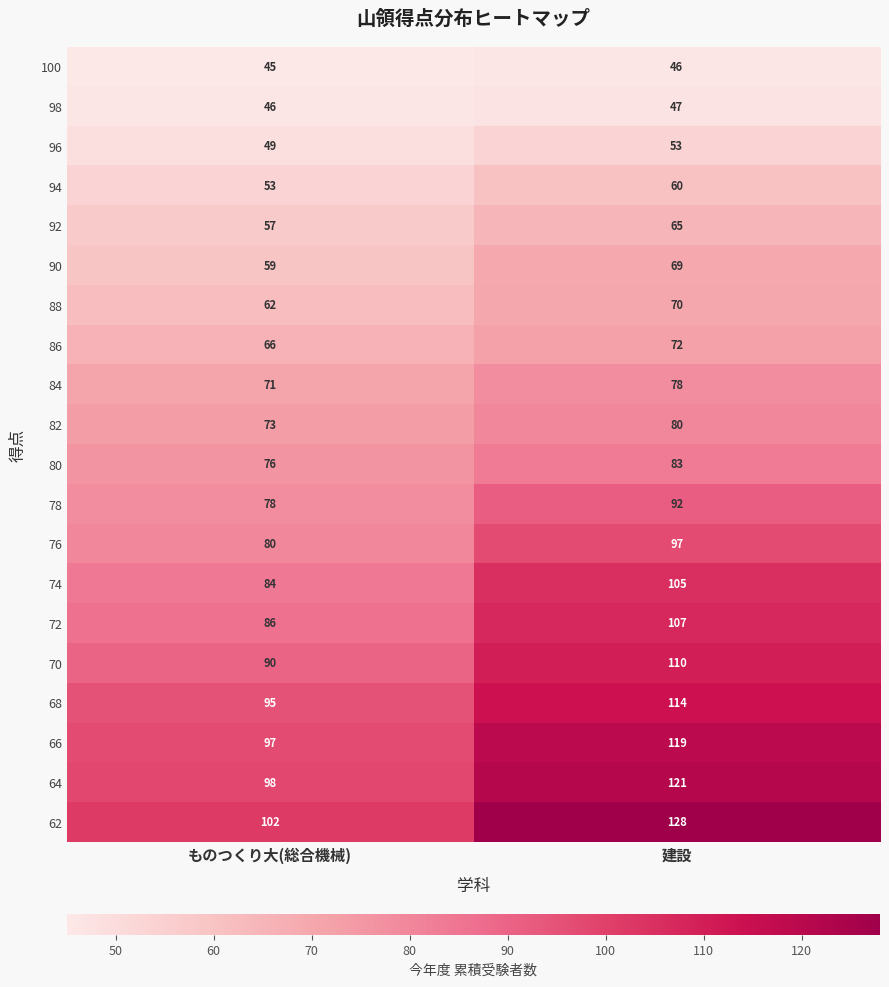

How many series are shown in this chart?

20